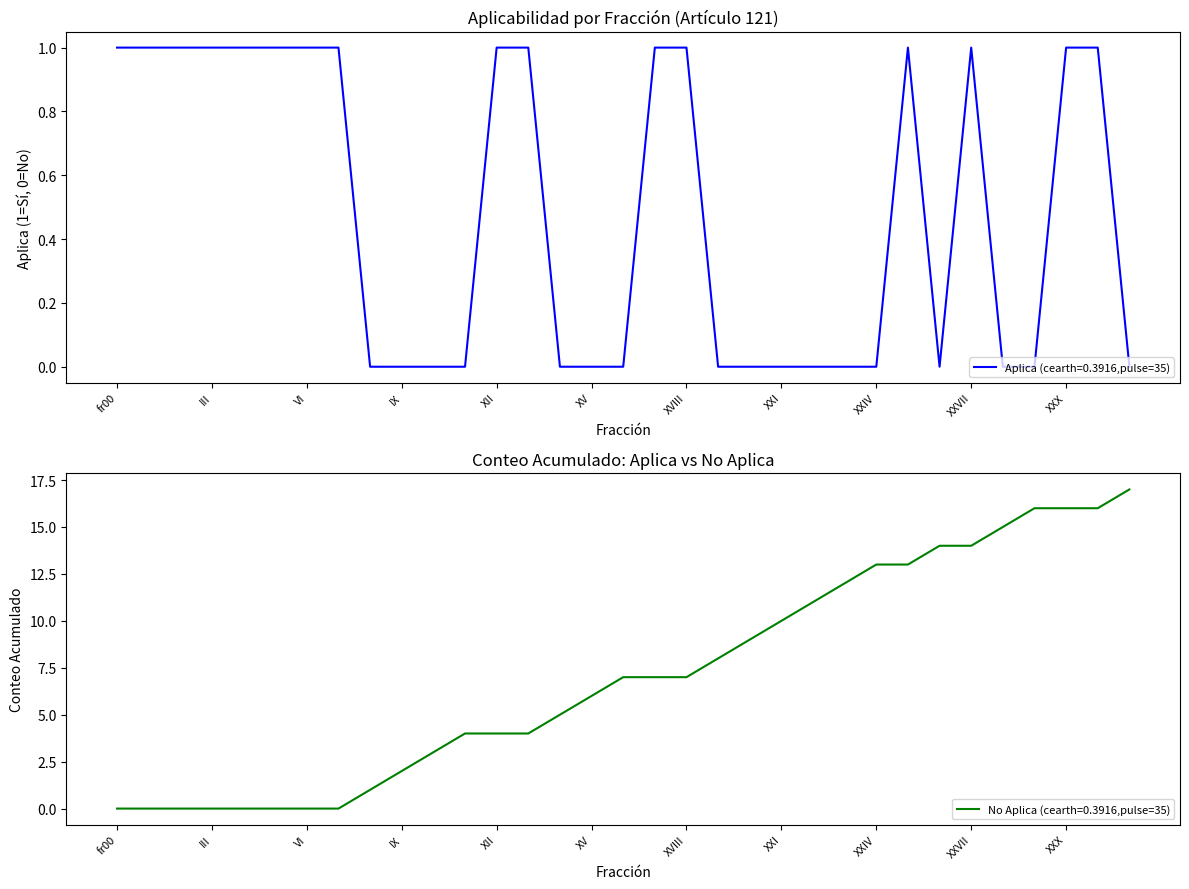

Does the chart have visible grid lines?

No